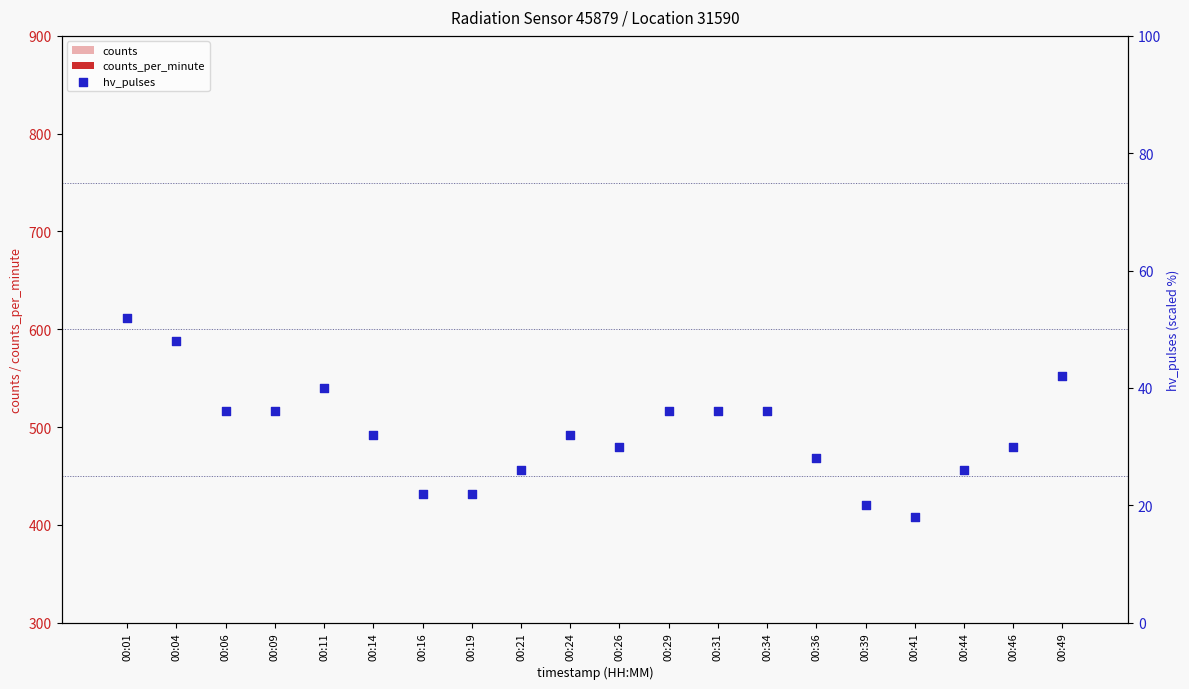

At which category is the sum across all series the highest?

00:11